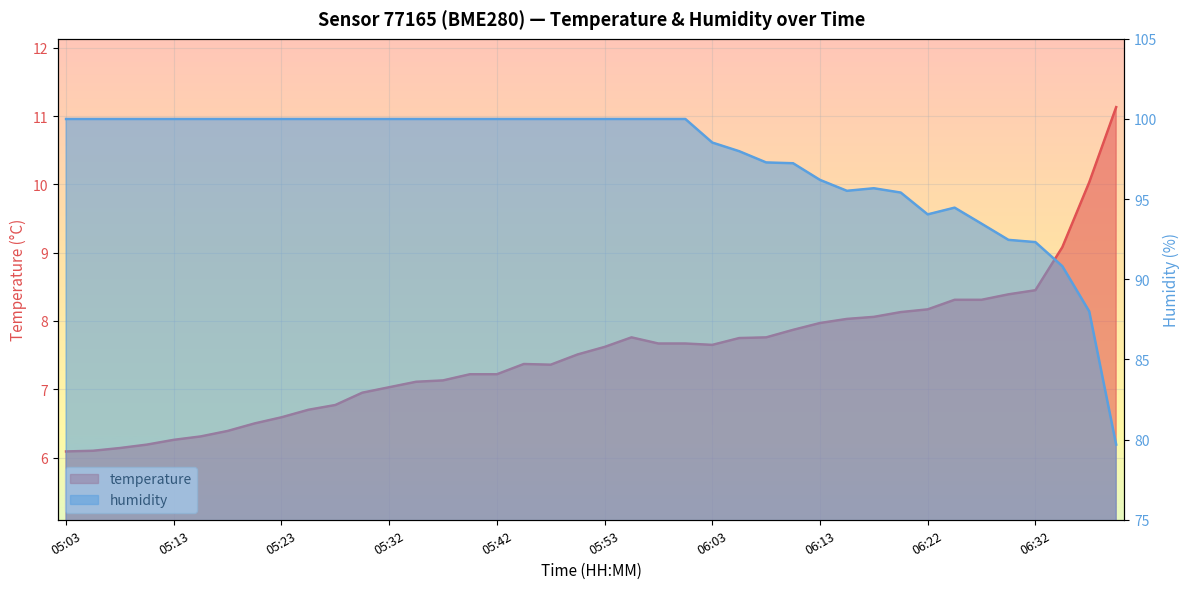

How many values in the temperature series exceed 7?

28